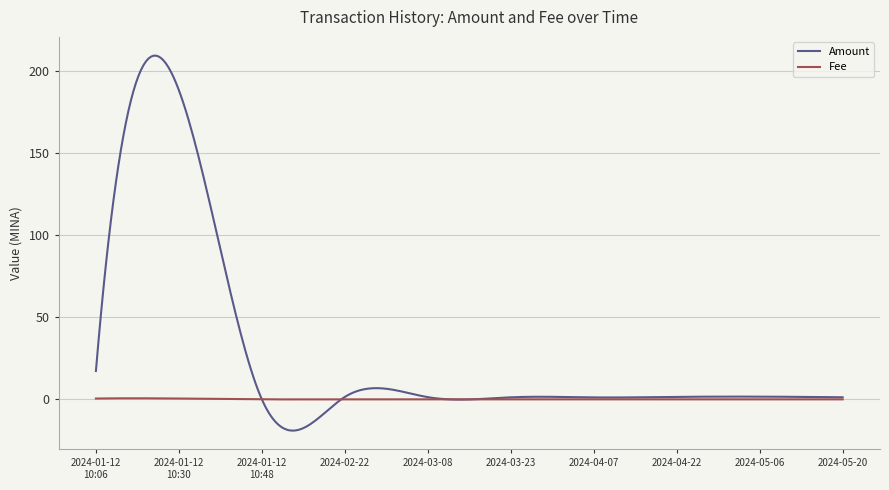

What is the smallest value displayed?

-19.0